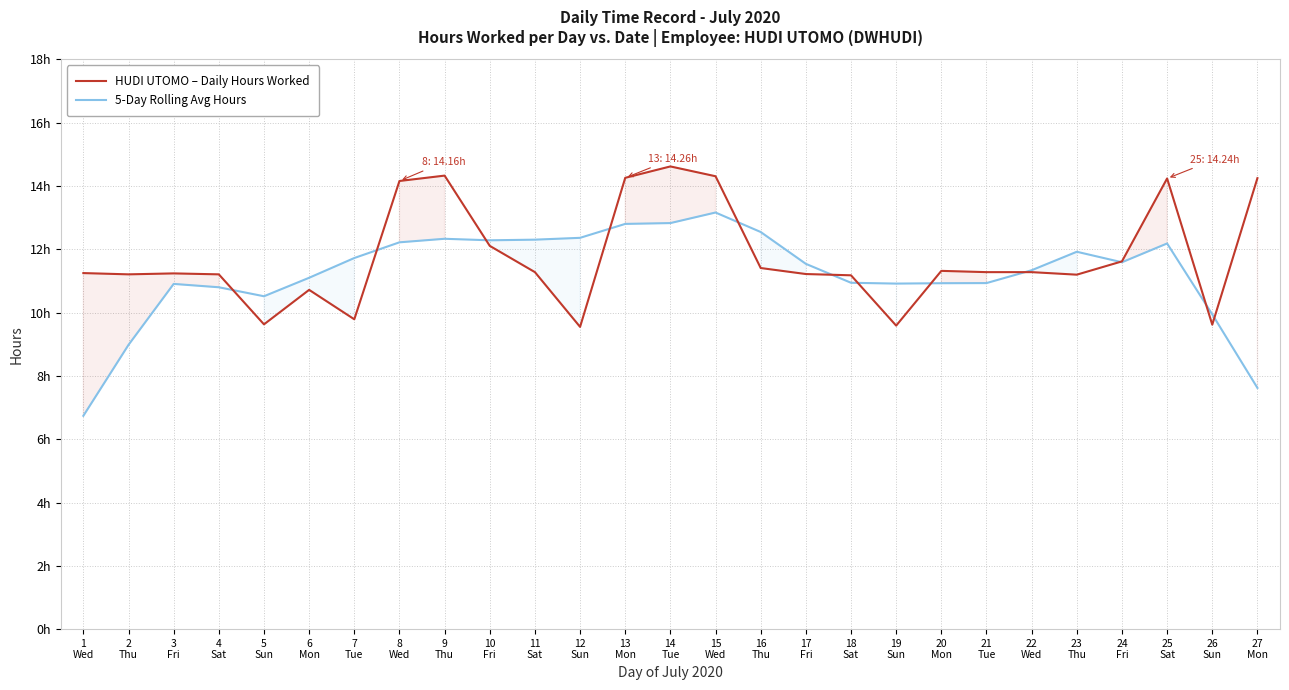

What is the difference between the second highest and second lowest values in the 5-Day Rolling Avg Hours series?

5.2